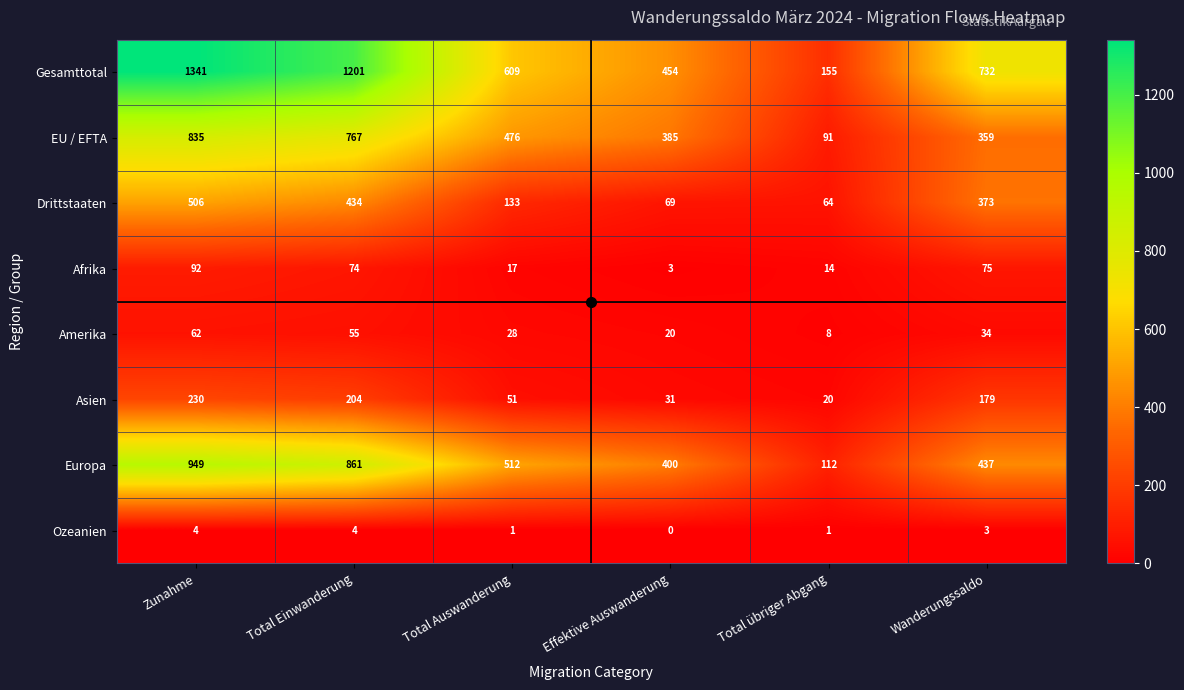

Which series changed the most between Zunahme and Total übriger Abgang?

Gesamttotal